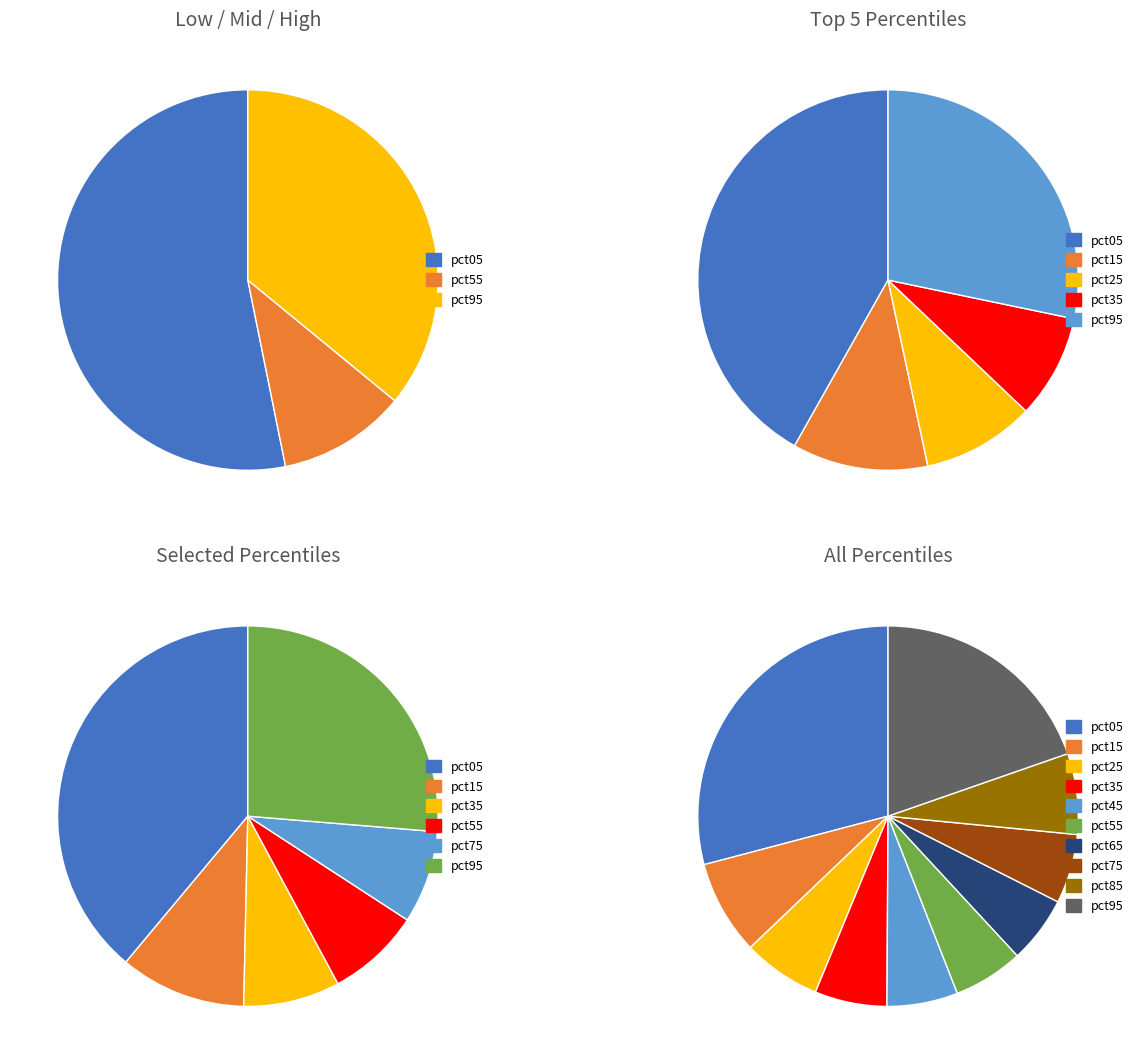

Which category has the biggest portion of the pie?

pct05